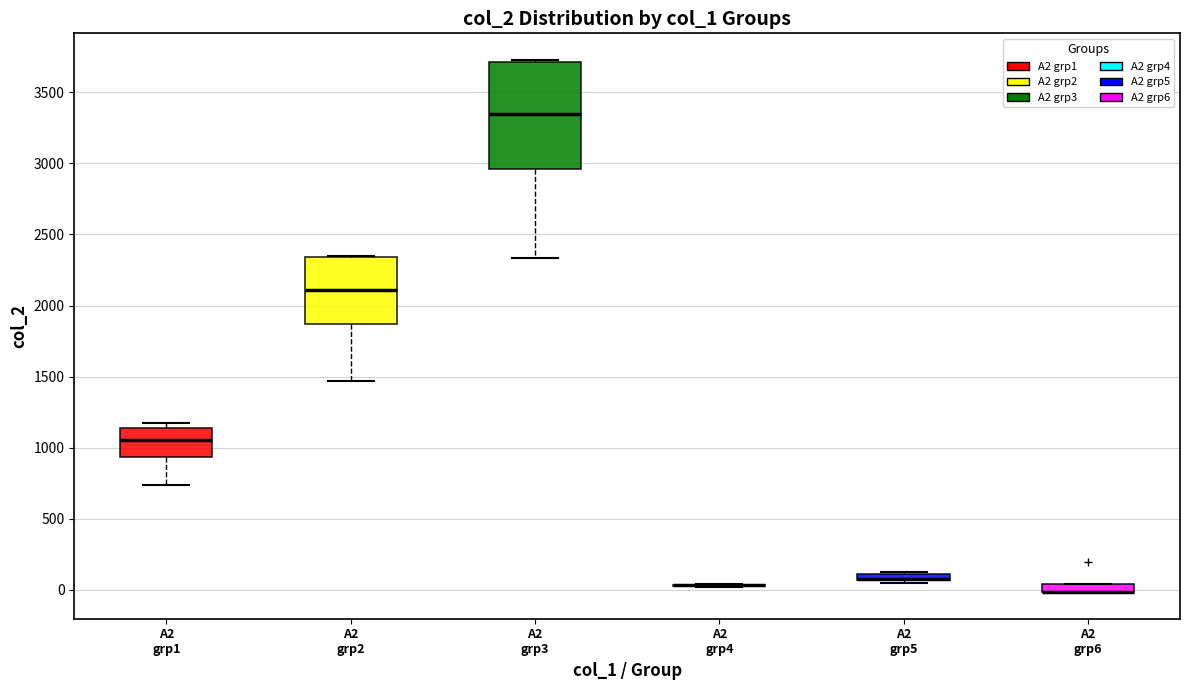

Comparing the boxes themselves (not the whiskers), which one is the tallest?

A2 grp3